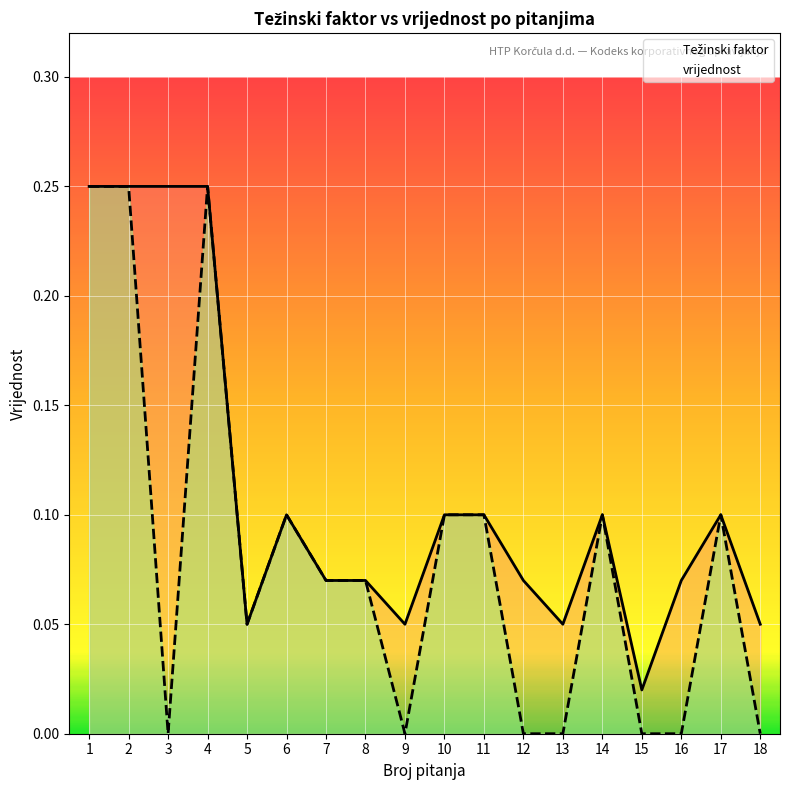

What is the difference between the vrijednost values at 10 and 12?

0.1